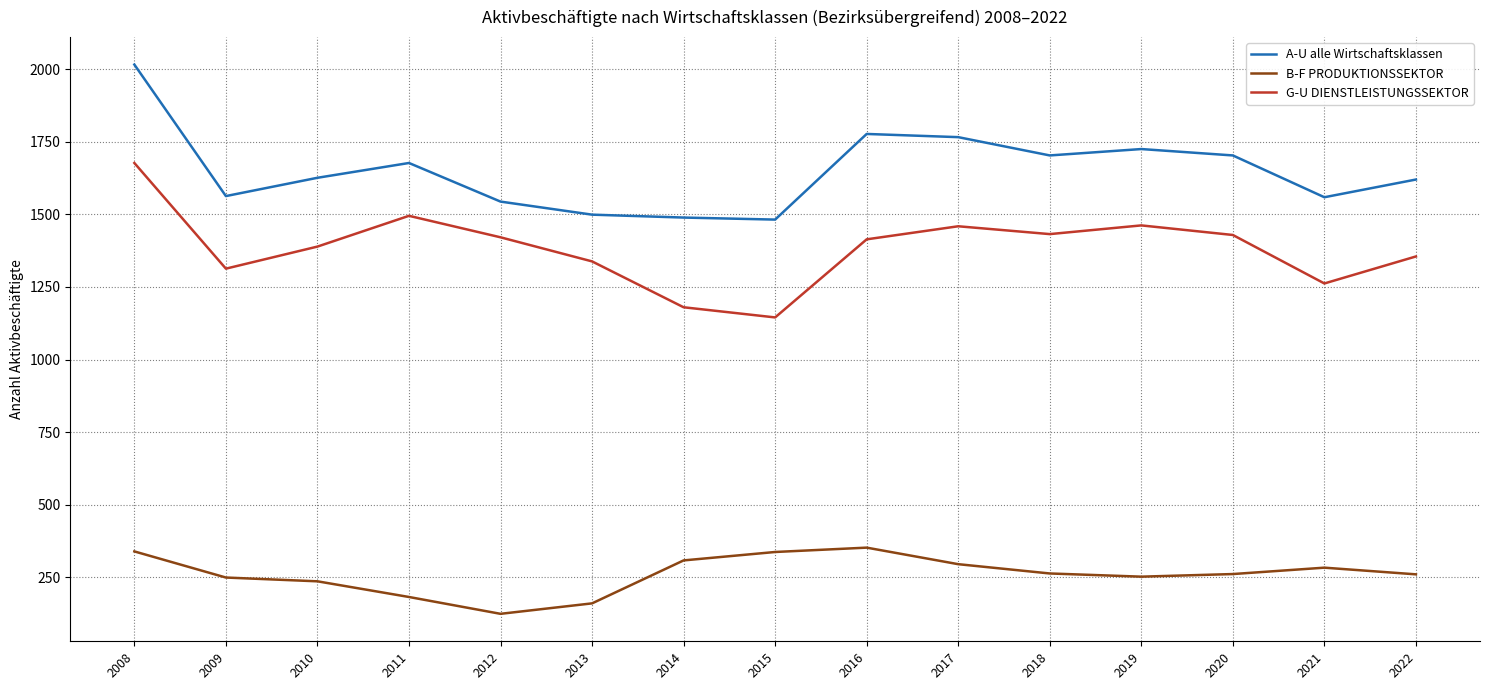

How many interior local peaks does the G-U DIENSTLEISTUNGSSEKTOR series have?

3